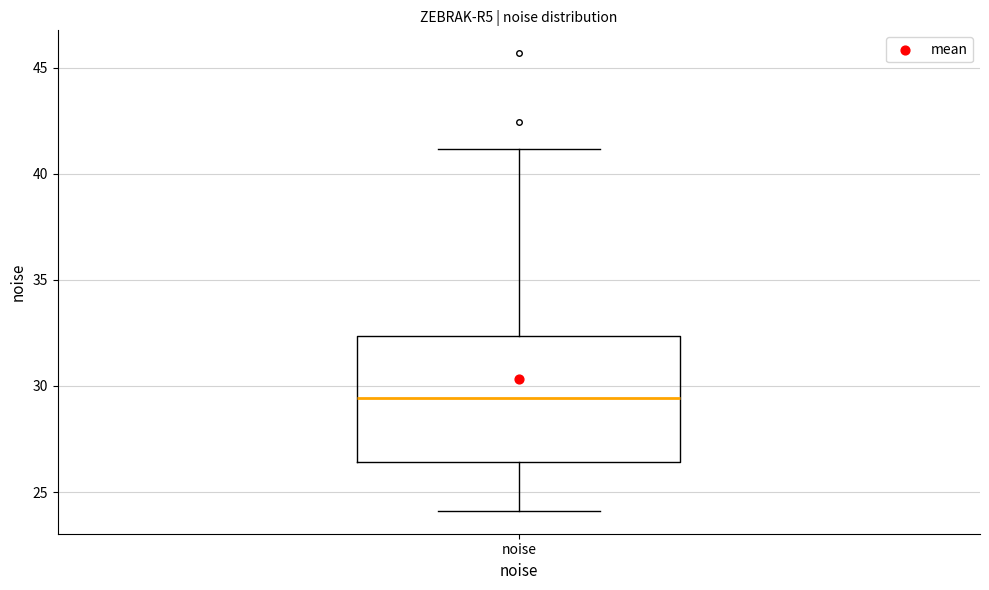

Read this box plot against the y-axis: the position of the median line, the range covered by the box, and the ends of both whiskers. The values are not printed on the chart, so give them approximately, as read against the axis.

median 29.5, box 26.5 to 32.5, whiskers 24.0 to 41.0